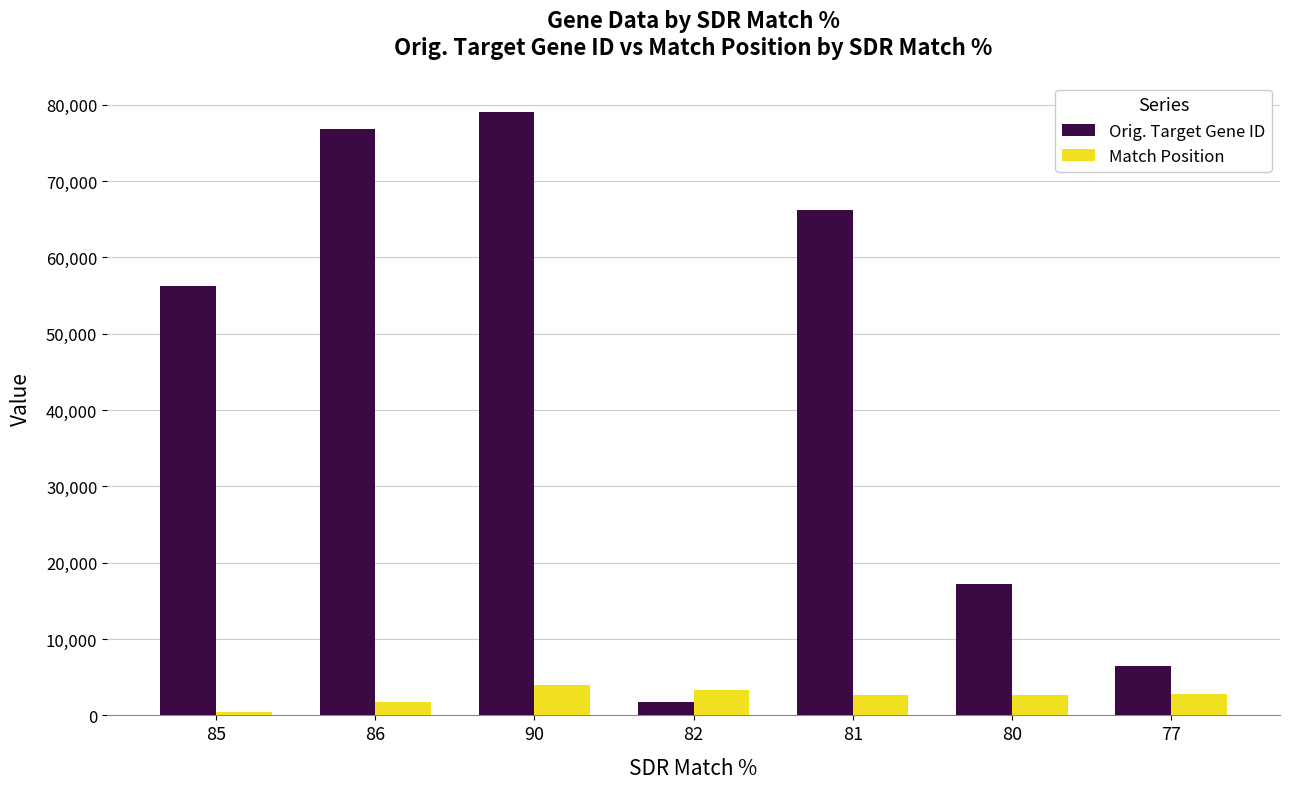

Which series has the widest spread of values?

Orig. Target Gene ID